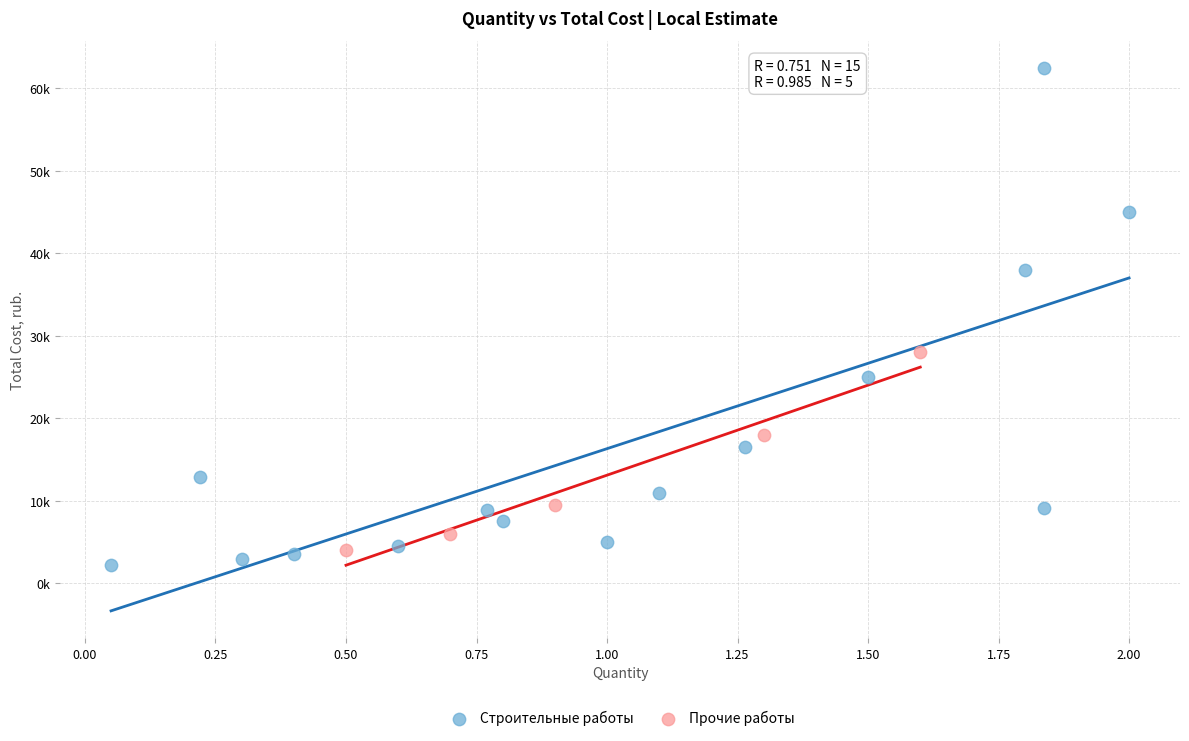

Which series contains the highest Y value?

Строительные работы